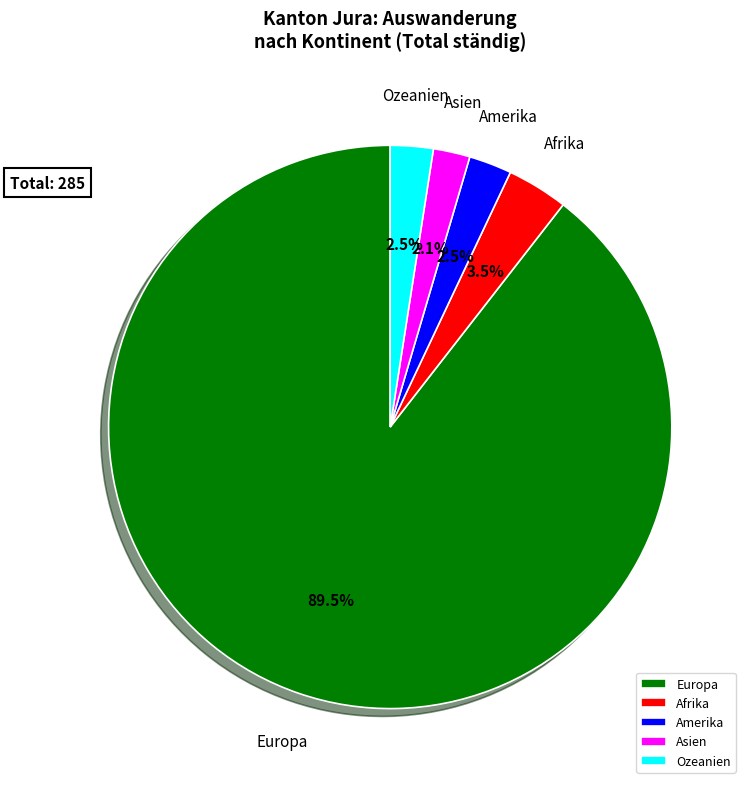

What is the largest slice in the pie chart?

Europa